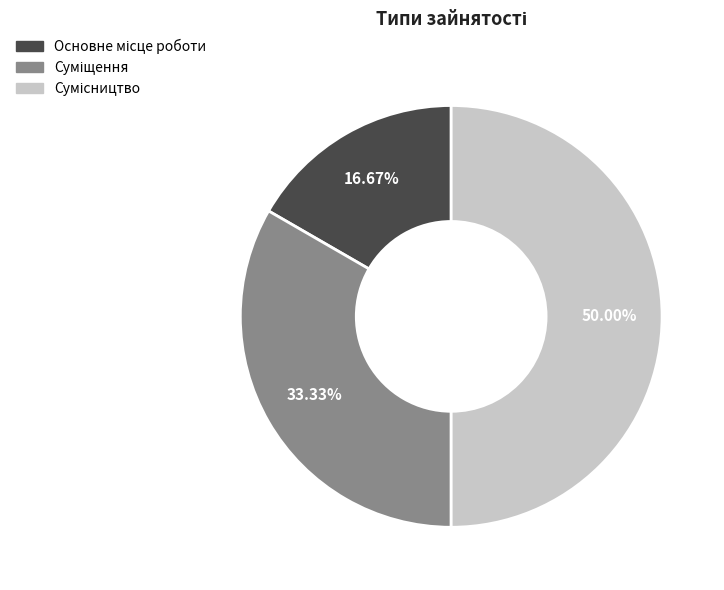

What percentage is the Основне місце роботи slice, to the nearest percent?

17%